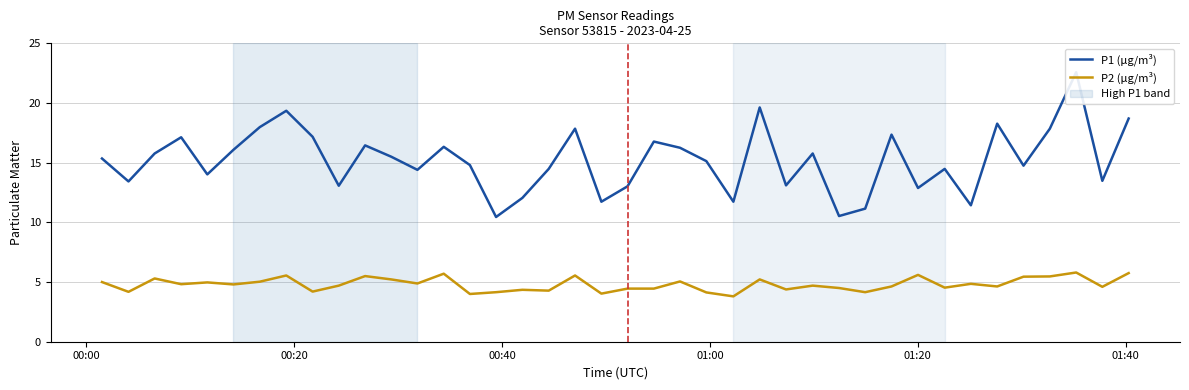

Where does the P1 (µg/m³) series first go above 15?

00:00